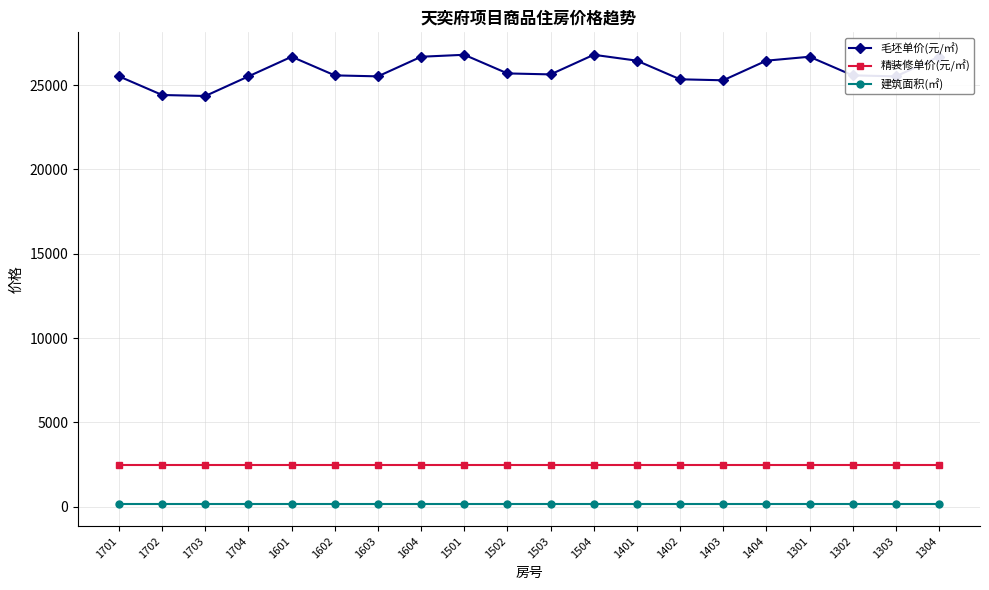

What are all the series names shown in the legend?

毛坯单价(元/㎡), 精装修单价(元/㎡), 建筑面积(㎡)